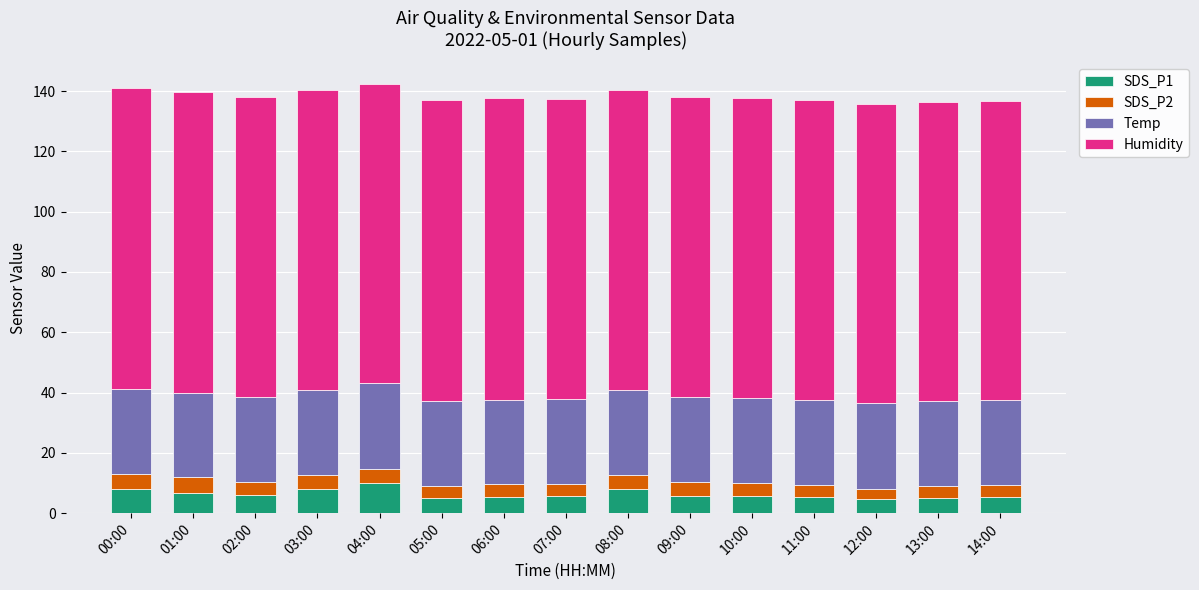

What value does the SDS_P1 series have at 02:00?

6.0